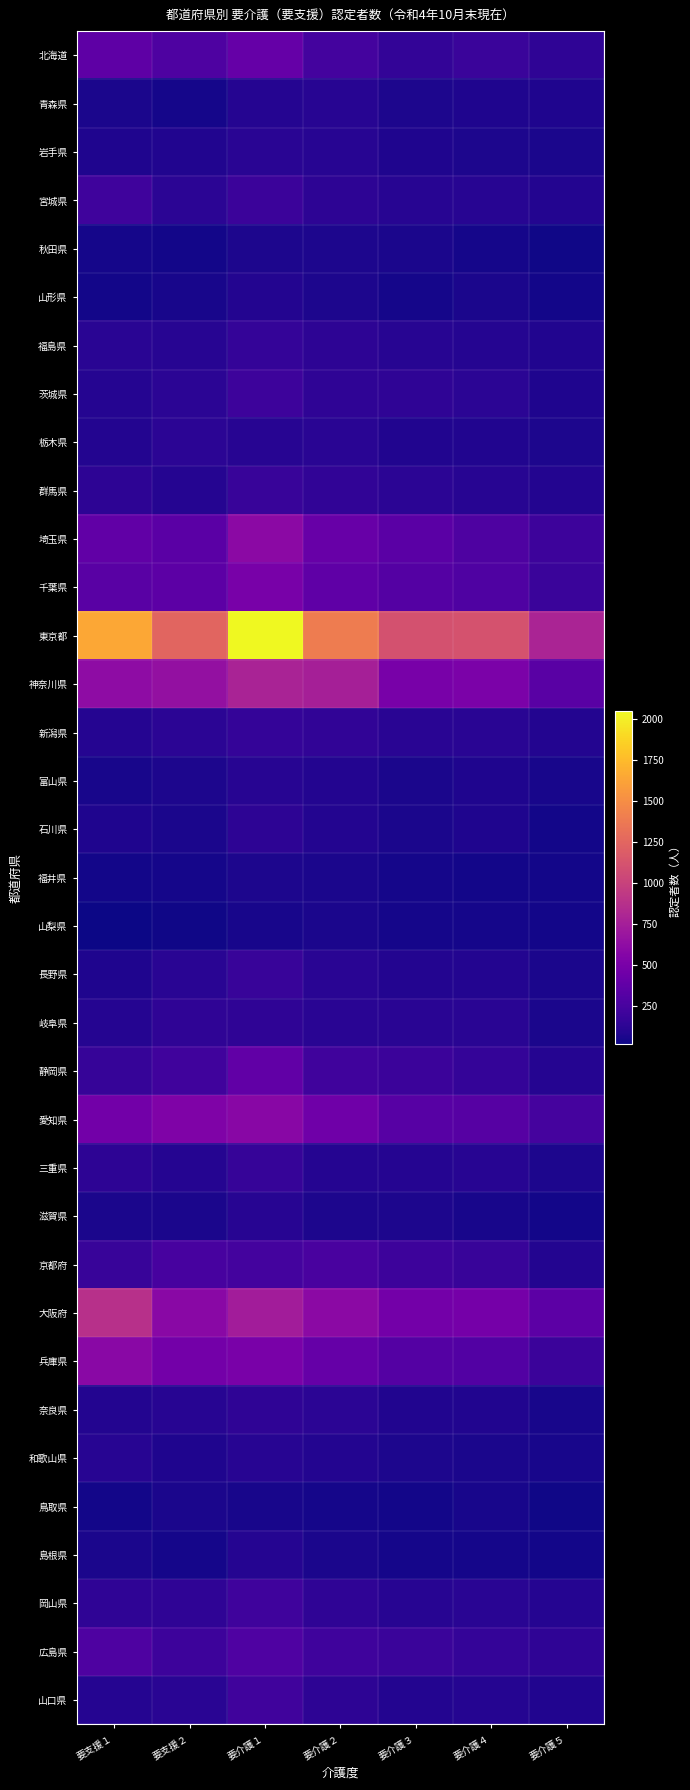

Reading left to right, extract all data points from this chart.

北海道: 要支援１=366	要支援２=288	要介護１=400	要介護２=239	要介護３=161	要介護４=192	要介護５=138
青森県: 要支援１=64	要支援２=47	要介護１=104	要介護２=113	要介護３=72	要介護４=79	要介護５=76
岩手県: 要支援１=78	要支援２=84	要介護１=120	要介護２=108	要介護３=79	要介護４=70	要介護５=60
宮城県: 要支援１=211	要支援２=124	要介護１=195	要介護２=137	要介護３=108	要介護４=113	要介護５=92
秋田県: 要支援１=50	要支援２=42	要介護１=73	要介護２=71	要介護３=63	要介護４=50	要介護５=28
山形県: 要支援１=42	要支援２=55	要介護１=97	要介護２=73	要介護３=44	要介護４=64	要介護５=42
福島県: 要支援１=121	要支援２=114	要介護１=167	要介護２=130	要介護３=110	要介護４=102	要介護５=83
茨城県: 要支援１=103	要支援２=123	要介護１=202	要介護２=145	要介護３=139	要介護４=126	要介護５=76
栃木県: 要支援１=92	要支援２=124	要介護１=109	要介護２=115	要介護３=89	要介護４=85	要介護５=70
群馬県: 要支援１=132	要支援２=103	要介護１=182	要介護２=149	要介護３=129	要介護４=114	要介護５=98
埼玉県: 要支援１=379	要支援２=351	要介護１=600	要介護２=412	要介護３=344	要介護４=284	要介護５=208
千葉県: 要支援１=338	要支援２=352	要介護１=502	要介護２=372	要介護３=317	要介護４=289	要介護５=190
東京都: 要支援１=1648	要支援２=1241	要介護１=2048	要介護２=1393	要介護３=1108	要介護４=1113	要介護５=794
神奈川県: 要支援１=614	要支援２=646	要介護１=782	要介護２=763	要介護３=496	要介護４=515	要介護５=338
新潟県: 要支援１=105	要支援２=126	要介護１=166	要介護２=148	要介護３=115	要介護４=121	要介護５=94
富山県: 要支援１=58	要支援２=70	要介護１=107	要介護２=95	要介護３=61	要介護４=75	要介護５=53
石川県: 要支援１=78	要支援２=60	要介護１=133	要介護２=94	要介護３=63	要介護４=82	要介護５=41
福井県: 要支援１=40	要支援２=44	要介護１=72	要介護２=61	要介護３=45	要介護４=37	要介護５=38
山梨県: 要支援１=19	要支援２=28	要介護１=51	要介護２=66	要介護３=45	要介護４=45	要介護５=37
長野県: 要支援１=81	要支援２=121	要介護１=178	要介護２=116	要介護３=95	要介護４=98	要介護５=66
岐阜県: 要支援１=101	要支援２=138	要介護１=144	要介護２=120	要介護３=120	要介護４=115	要介護５=60
静岡県: 要支援１=175	要支援２=218	要介護１=380	要介護２=221	要介護３=197	要介護４=164	要介護５=101
愛知県: 要支援１=463	要支援２=541	要介護１=586	要介護２=449	要介護３=336	要介護４=328	要介護５=241
三重県: 要支援１=133	要支援２=104	要介護１=176	要介護２=102	要介護３=101	要介護４=107	要介護５=73
滋賀県: 要支援１=62	要支援２=61	要介護１=114	要介護２=67	要介護３=69	要介護４=54	要介護５=35
京都府: 要支援１=184	要支援２=252	要介護１=239	要介護２=260	要介護３=203	要介護４=182	要介護５=98
大阪府: 要支援１=878	要支援２=592	要介護１=740	要介護２=602	要介護３=476	要介護４=486	要介護５=355
兵庫県: 要支援１=592	要支援２=477	要介護１=503	要介護２=407	要介護３=316	要介護４=312	要介護５=200
奈良県: 要支援１=91	要支援２=113	要介護１=141	要介護２=128	要介護３=87	要介護４=83	要介護５=55
和歌山県: 要支援１=107	要支援２=75	要介護１=112	要介護２=92	要介護３=70	要介護４=62	要介護５=51
鳥取県: 要支援１=42	要支援２=61	要介護１=57	要介護２=45	要介護３=40	要介護４=53	要介護５=30
島根県: 要支援１=61	要支援２=49	要介護１=100	要介護２=62	要介護３=43	要介護４=49	要介護５=36
岡山県: 要支援１=142	要支援２=142	要介護１=216	要介護２=141	要介護３=113	要介護４=117	要介護５=100
広島県: 要支援１=282	要支援２=203	要介護１=296	要介護２=214	要介護３=192	要介護４=168	要介護５=140
山口県: 要支援１=104	要支援２=118	要介護１=218	要介護２=137	要介護３=98	要介護４=105	要介護５=83